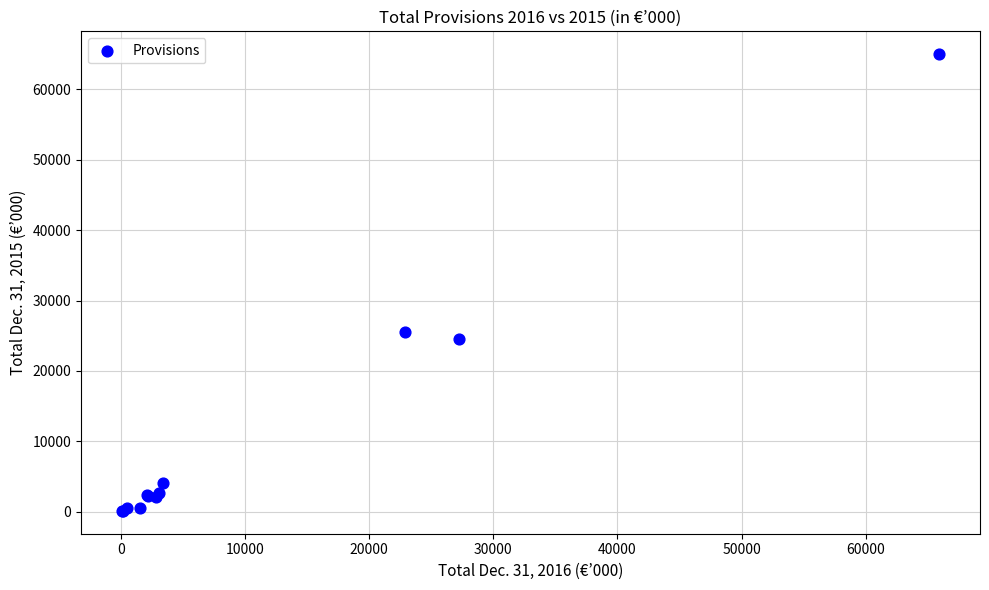

What Y value in the scatter plot is closest to 32550?

25572